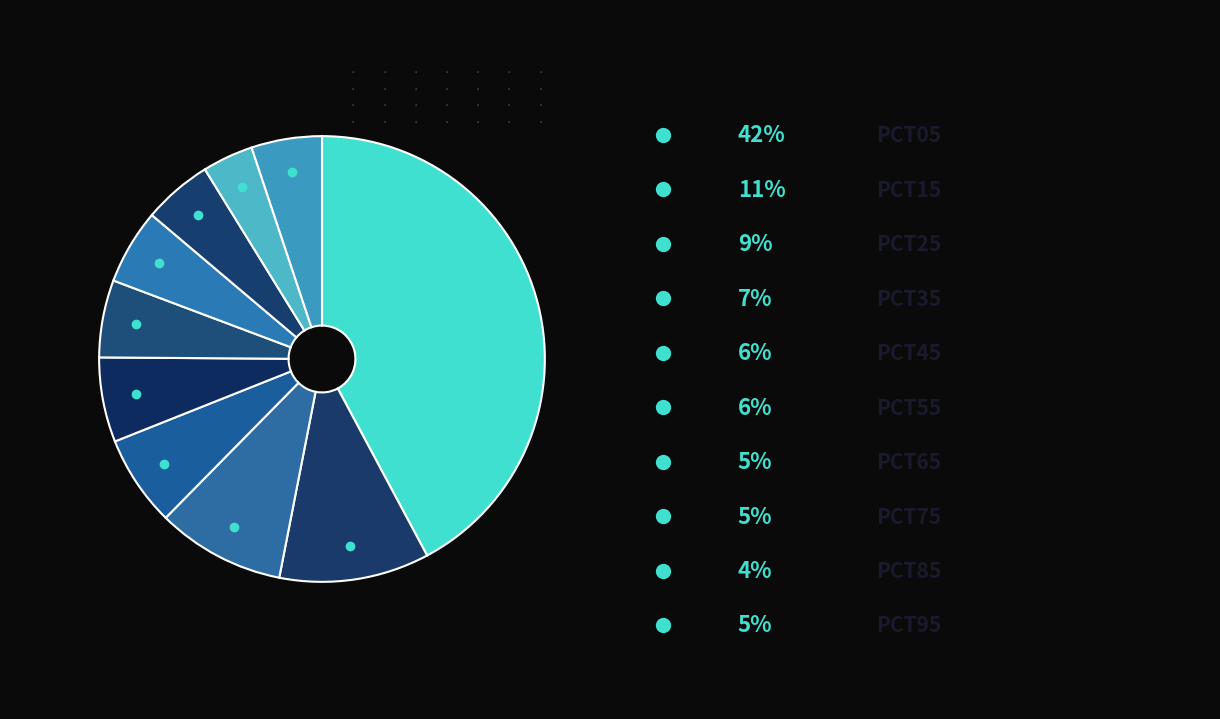

Count the number of slices in the pie.

10